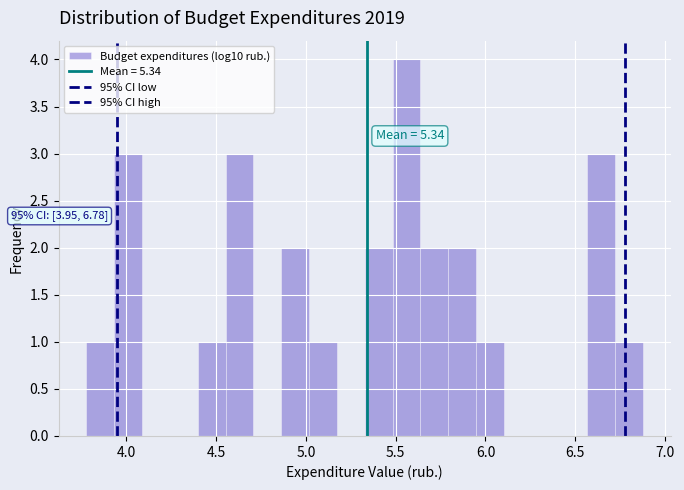

Read against the x-axis, roughly where is the centre of the tallest bar?

5.55